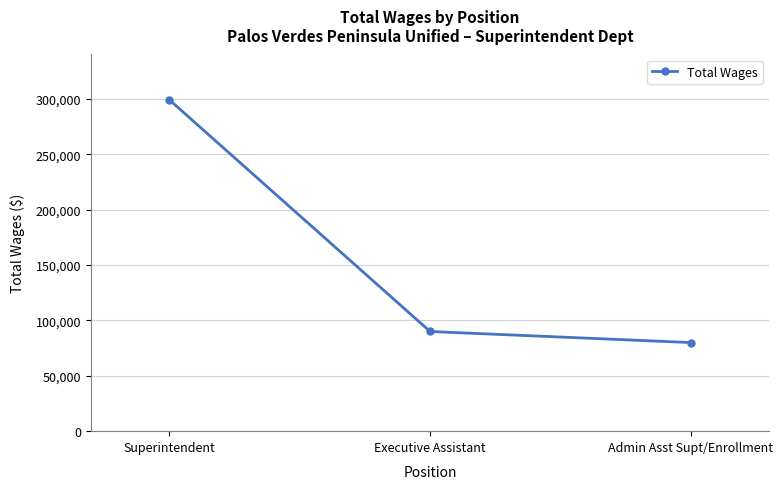

What is the sum of the values at Admin Asst Supt/Enrollment and Executive Assistant?

169931